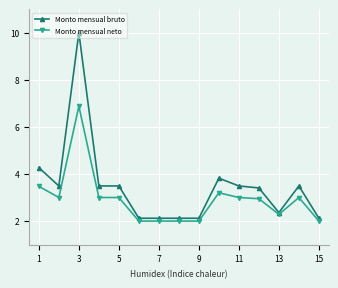

What are all the series names shown in the legend?

Monto mensual bruto, Monto mensual neto